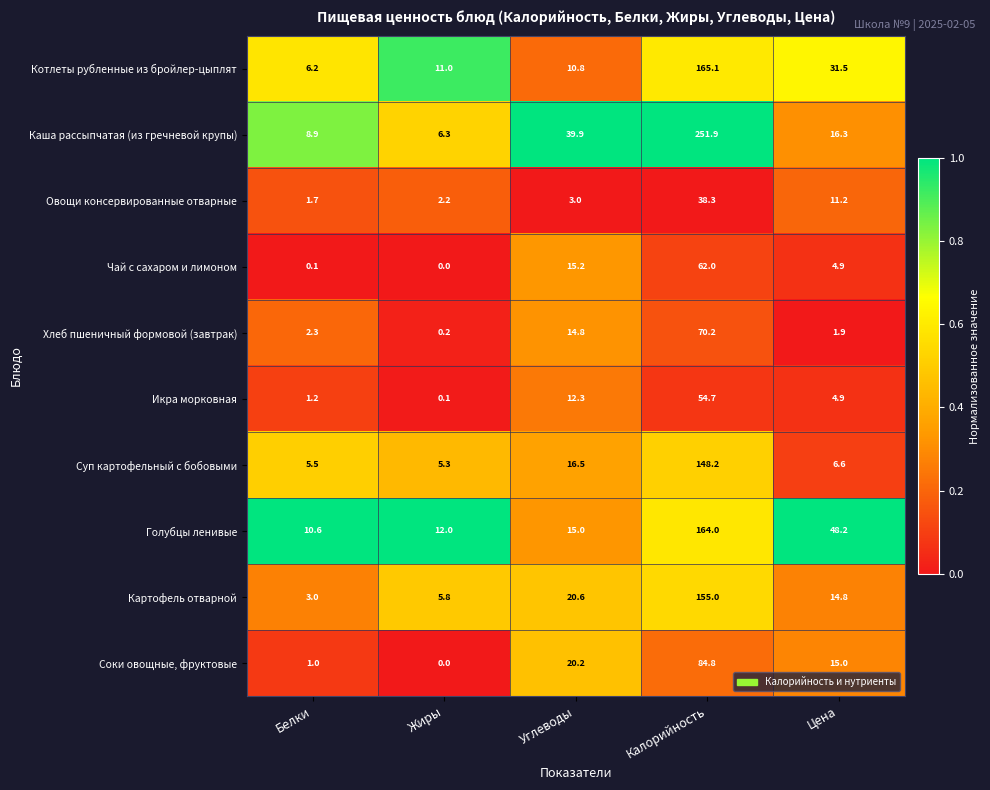

Which series has the largest total across all categories?

Каша рассыпчатая (из гречневой крупы)